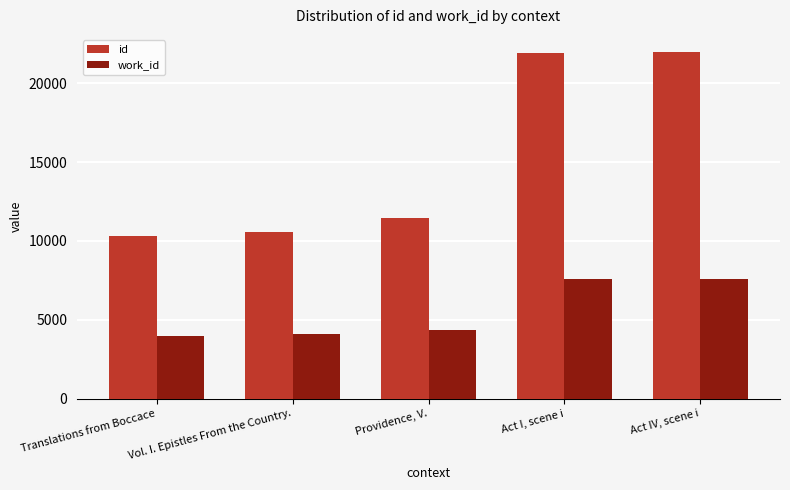

At Act IV, scene i, list the series in order from smallest to largest.

work_id, id